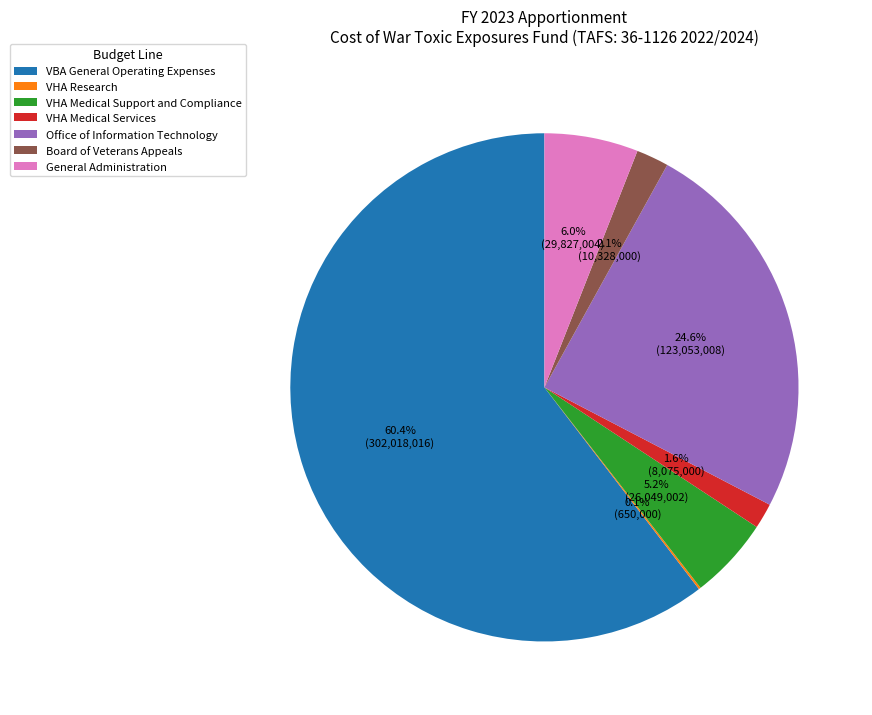

Approximately how many times larger is the value at VHA Medical Support and Compliance compared to Board of Veterans Appeals?

2.5